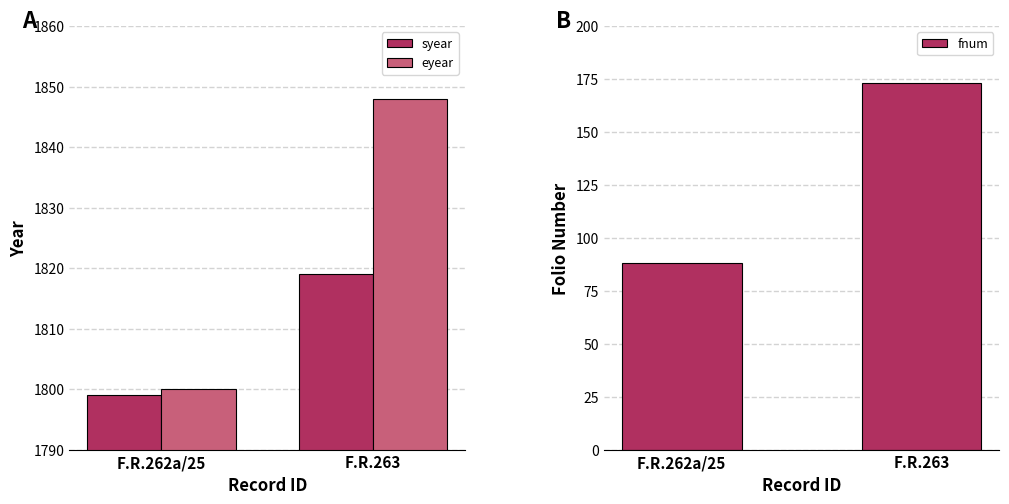

Between F.R.263 and F.R.262a/25, which is larger?

F.R.263